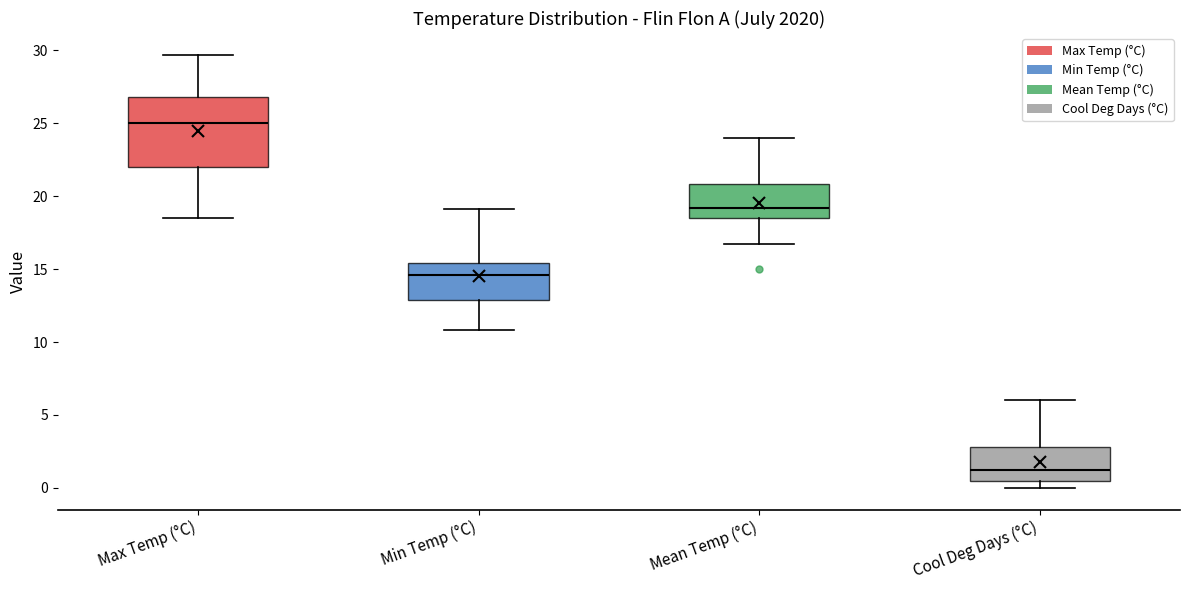

Where does the upper whisker of the box for Cool Deg Days (°C) end on the y-axis? The values are not printed on the chart, so give them approximately, as read against the axis.

6.0